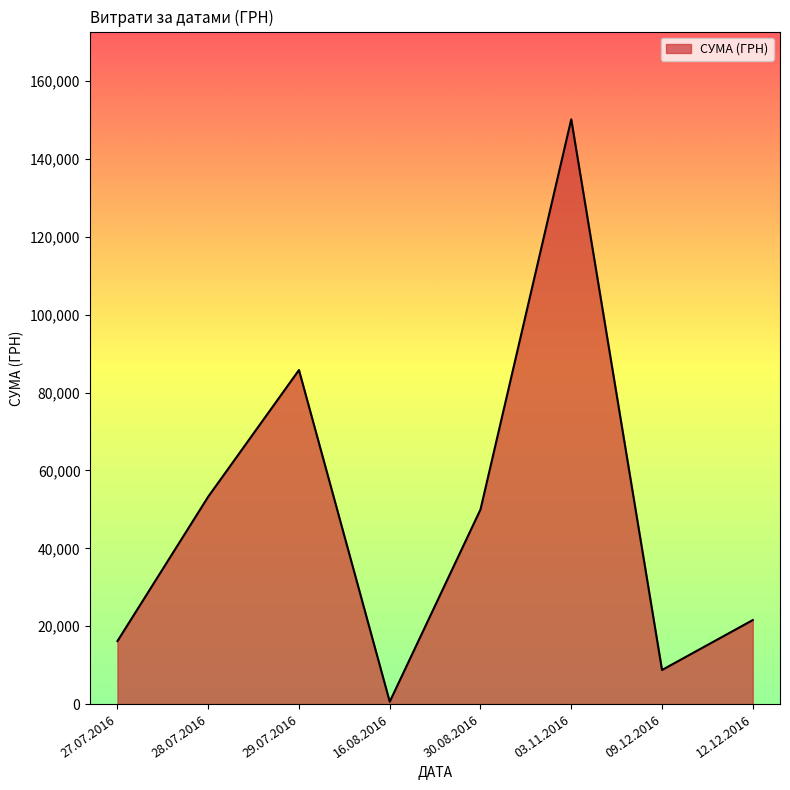

Which category has the highest value across all series?

03.11.2016